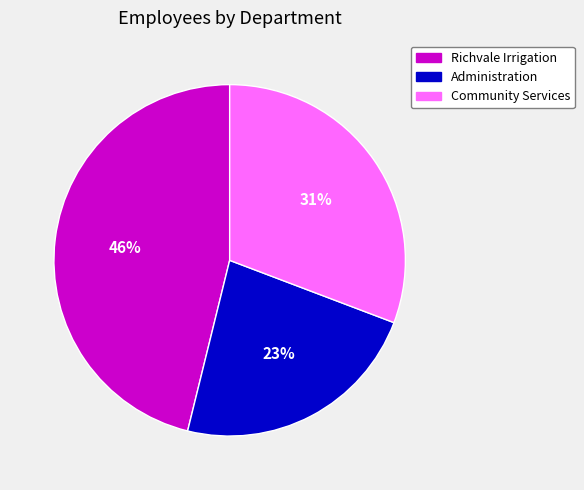

Count the number of slices in the pie.

3